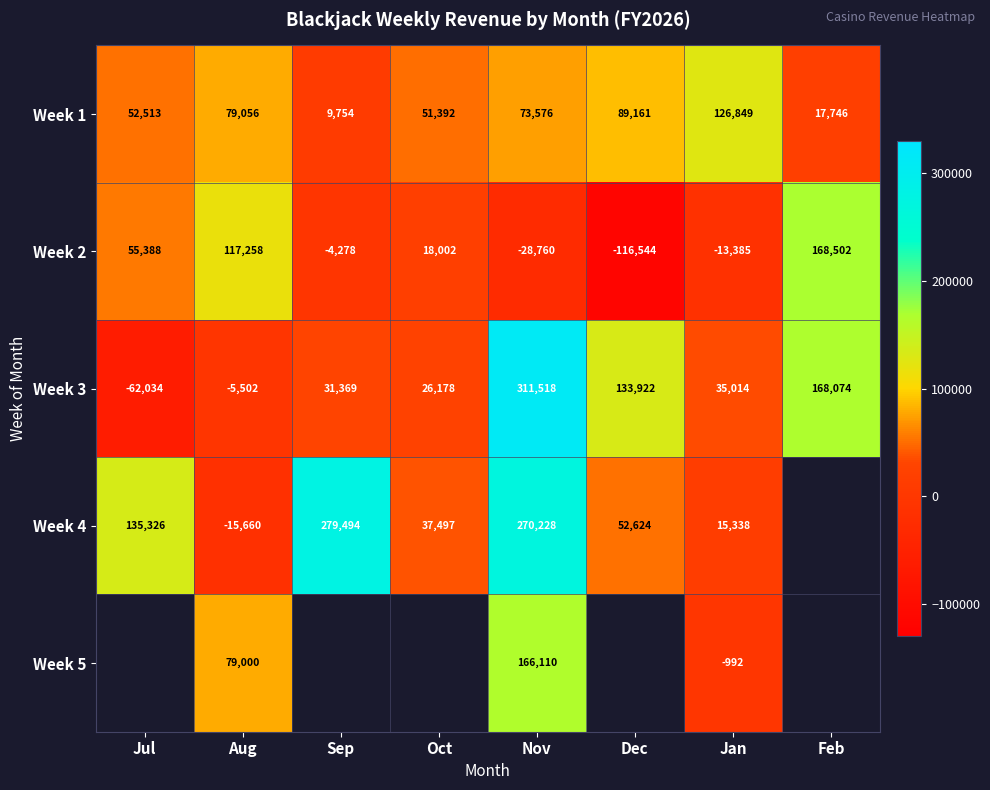

The value of Week 2 at Nov is -28760. True or false?

True